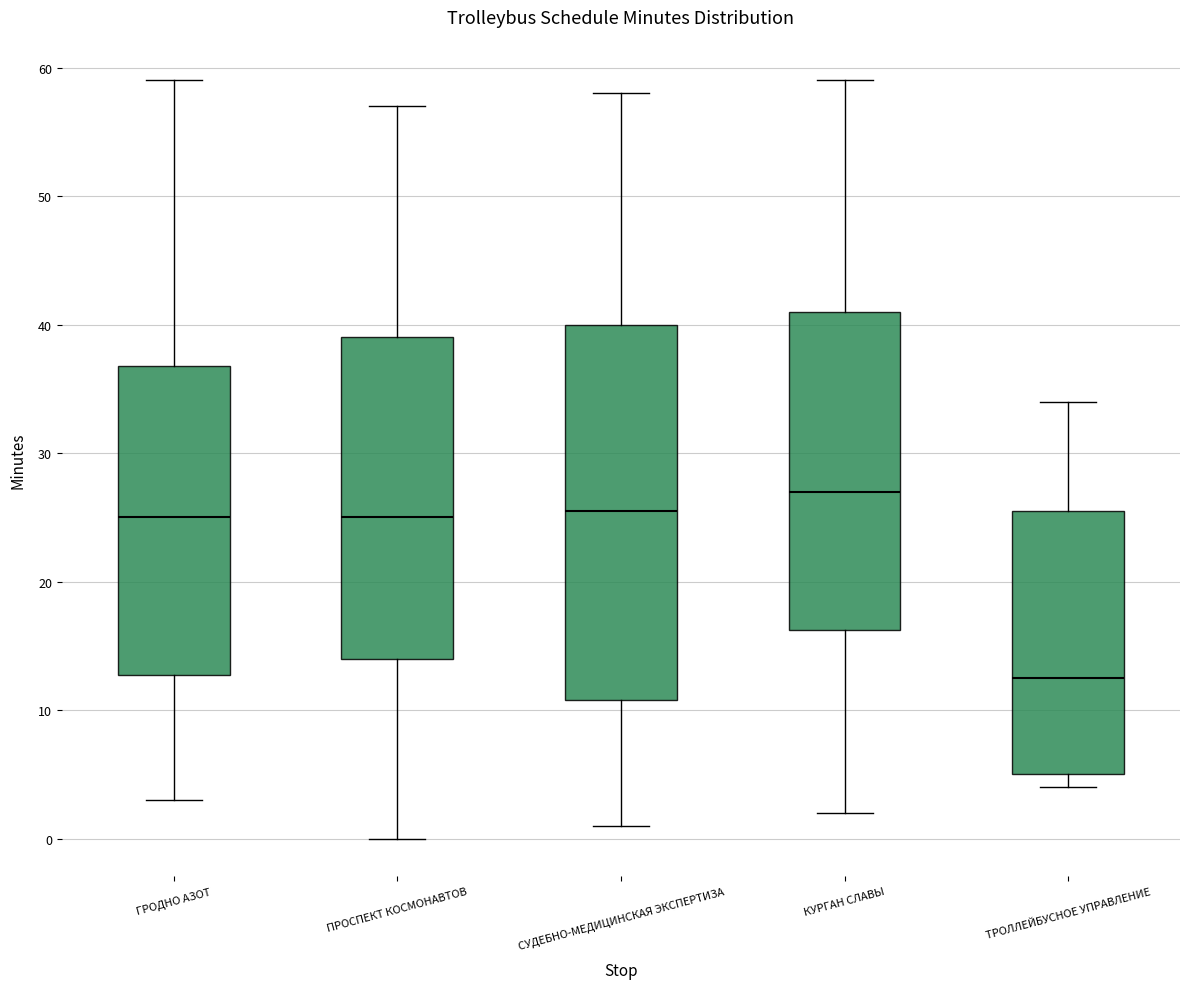

Reading left to right, transcribe this box plot: for each box, give where its median line is, the range the box spans, and where its two whiskers end, as read against the y-axis. The values are not printed on the chart, so give them approximately, as read against the axis.

ГРОДНО АЗОТ: median 25, box 13 to 37, whiskers 3 to 59
ПРОСПЕКТ КОСМОНАВТОВ: median 25, box 14 to 39, whiskers 0 to 57
СУДЕБНО-МЕДИЦИНСКАЯ ЭКСПЕРТИЗА: median 26, box 11 to 40, whiskers 1 to 58
КУРГАН СЛАВЫ: median 27, box 16 to 41, whiskers 2 to 59
ТРОЛЛЕЙБУСНОЕ УПРАВЛЕНИЕ: median 13, box 5 to 26, whiskers 4 to 34